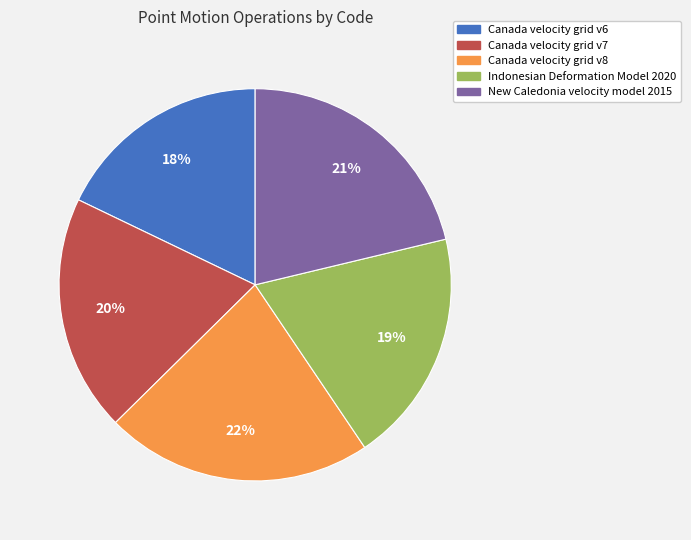

Which category has the smallest portion of the pie?

Canada velocity grid v6